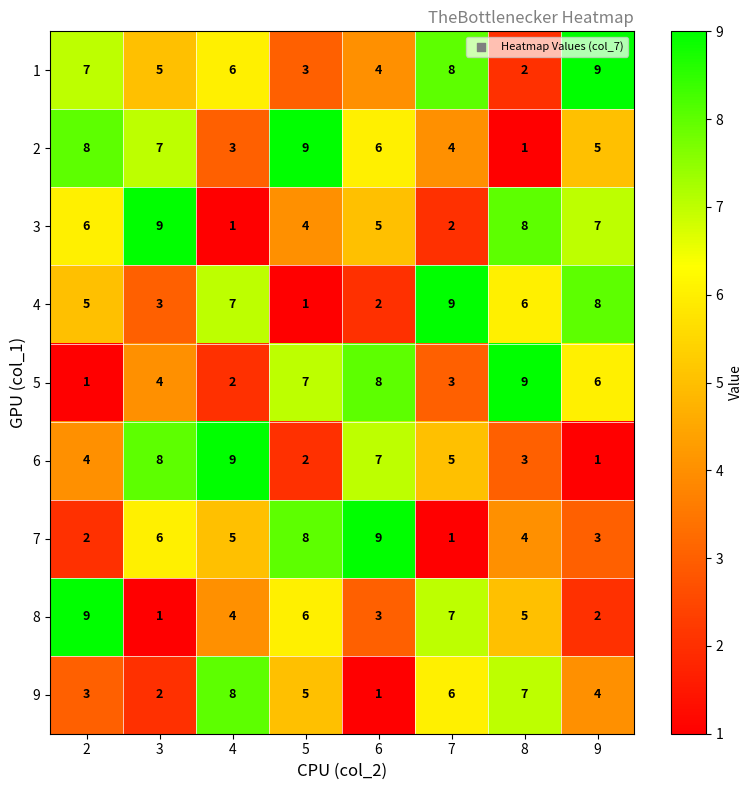

At 5, list the series in order from largest to smallest.

2, 7, 5, 8, 9, 3, 1, 6, 4